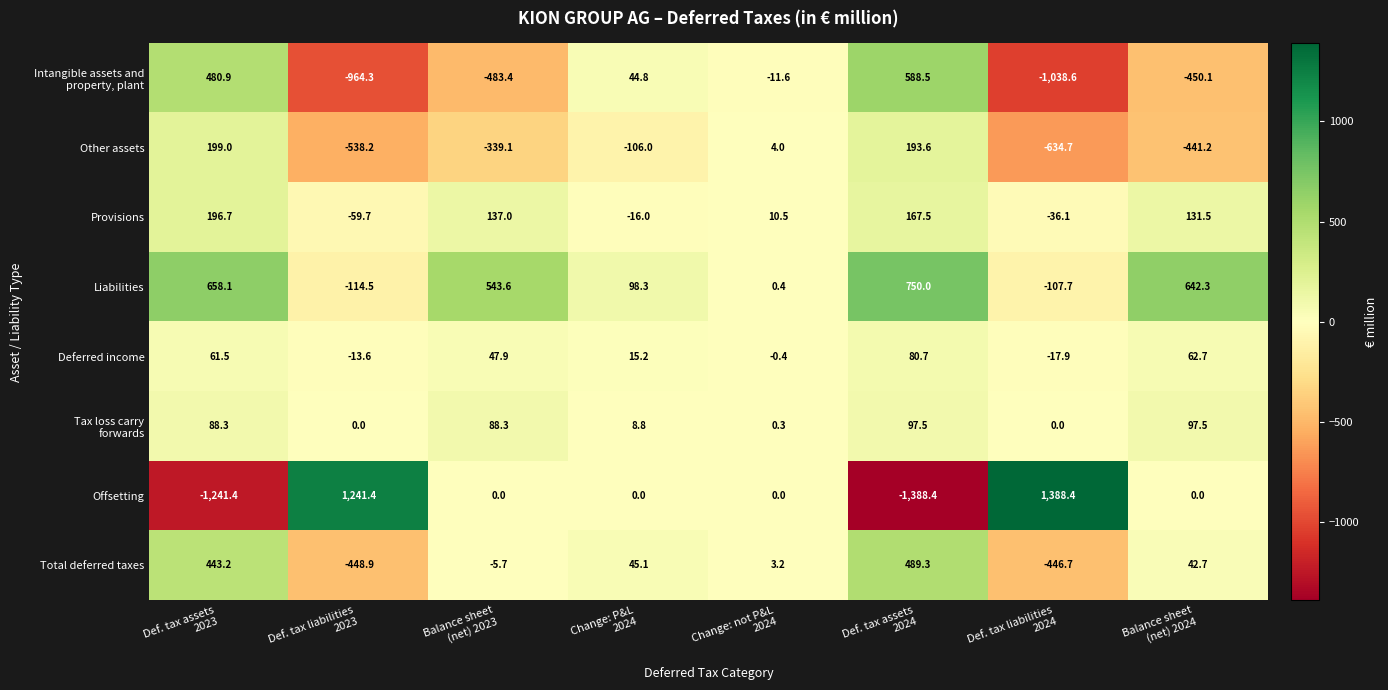

What is the average value of the Provisions series?

66.4